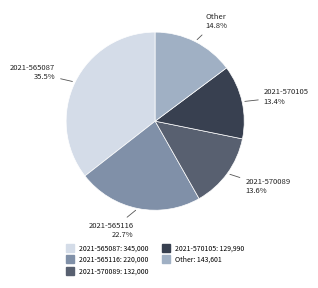

Is there a majority slice in this chart?

No